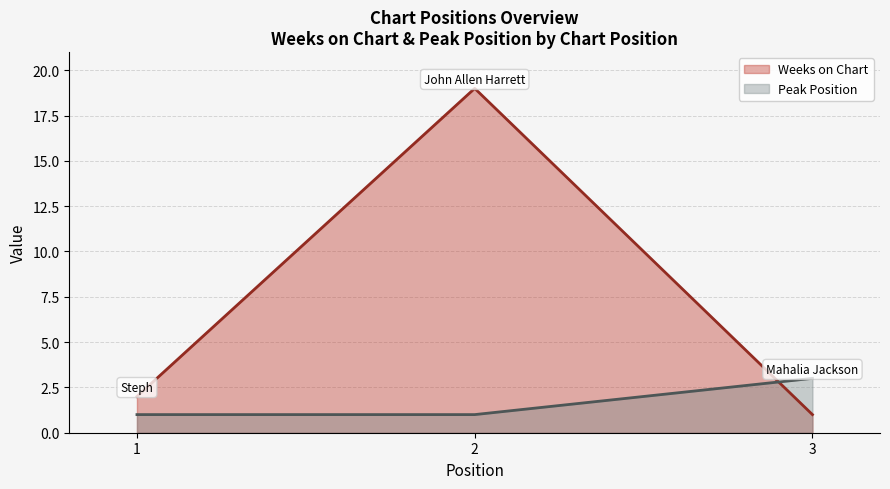

What are all the series names shown in the legend?

Weeks on Chart, Peak Position